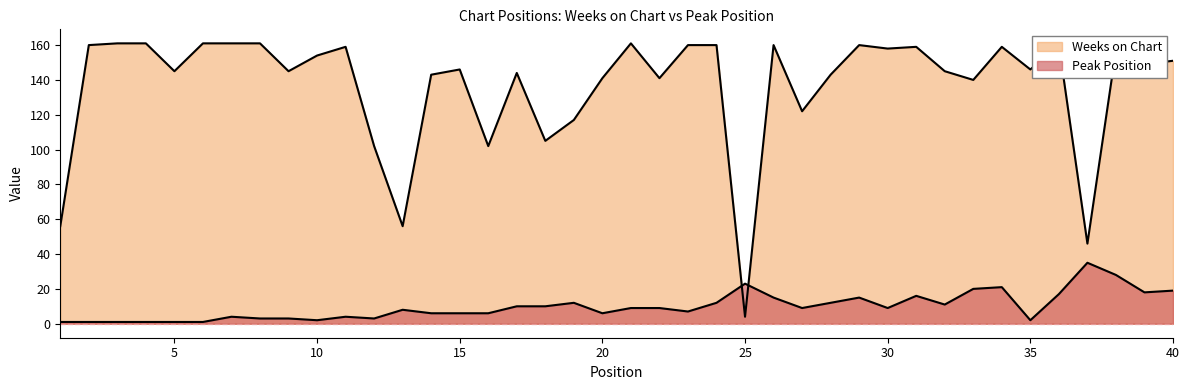

Rank the series by their average value, from lowest to highest.

Peak Position, Weeks on Chart